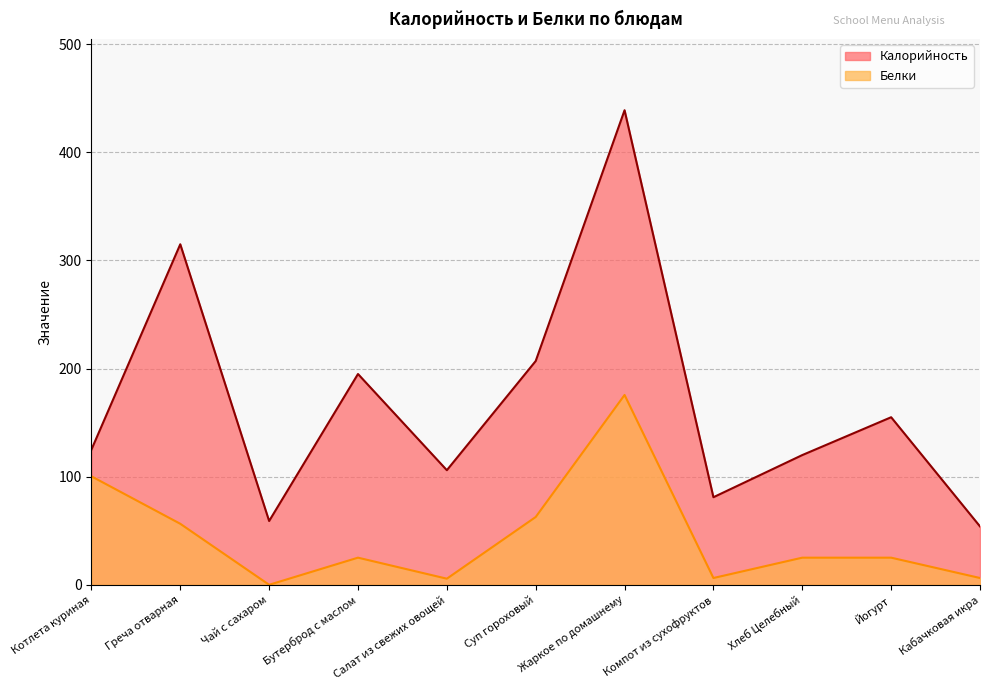

At which category is the sum across all series the highest?

Жаркое по домашнему